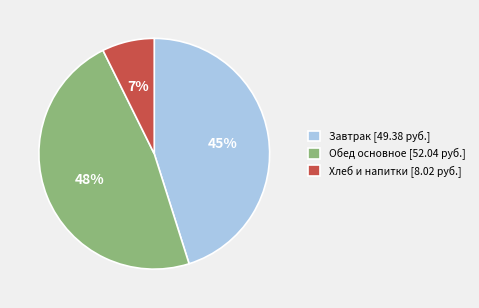

Combined, do Завтрак [49.38 руб.] and Хлеб и напитки [8.02 руб.] account for over 50%?

Yes